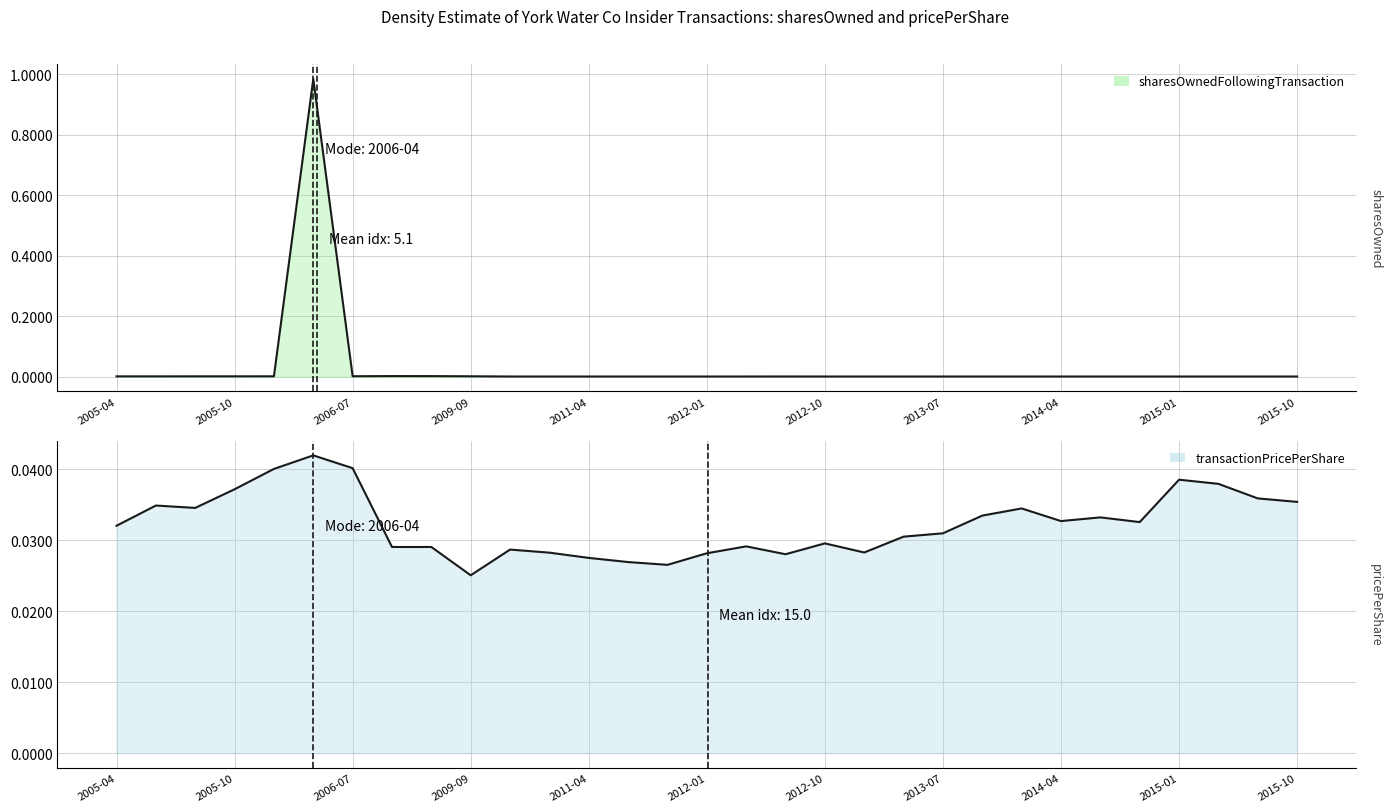

Rank the series by their maximum value, from highest to lowest.

sharesOwnedFollowingTransaction, transactionPricePerShare